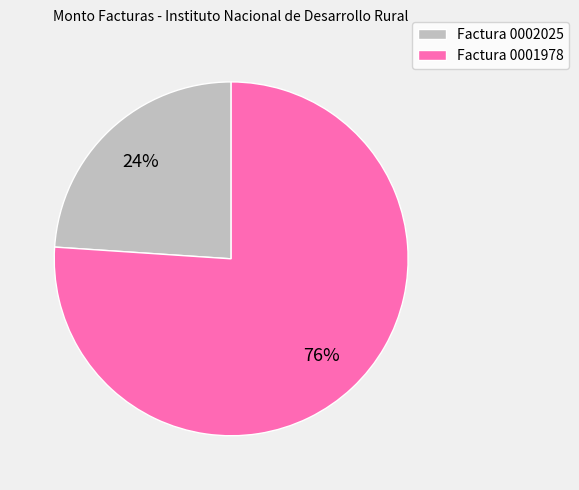

How many segments does this pie chart have?

2